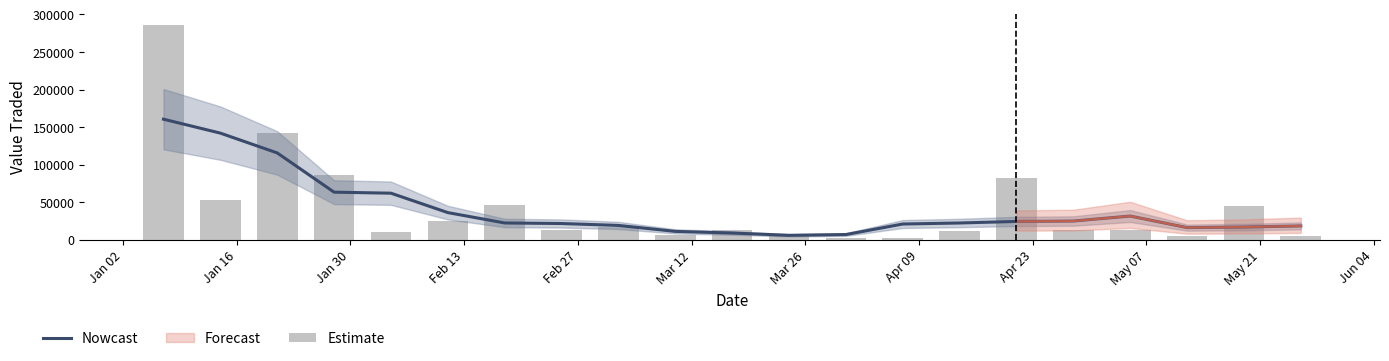

True or false: Nowcast has a value of 15581.2 at May 07.

False